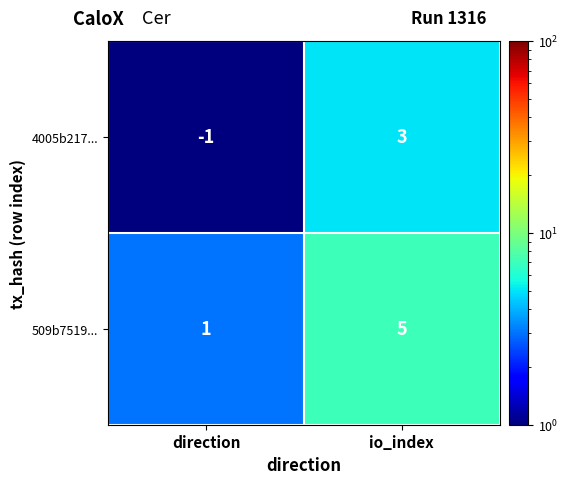

At which category is the sum across all series the highest?

io_index